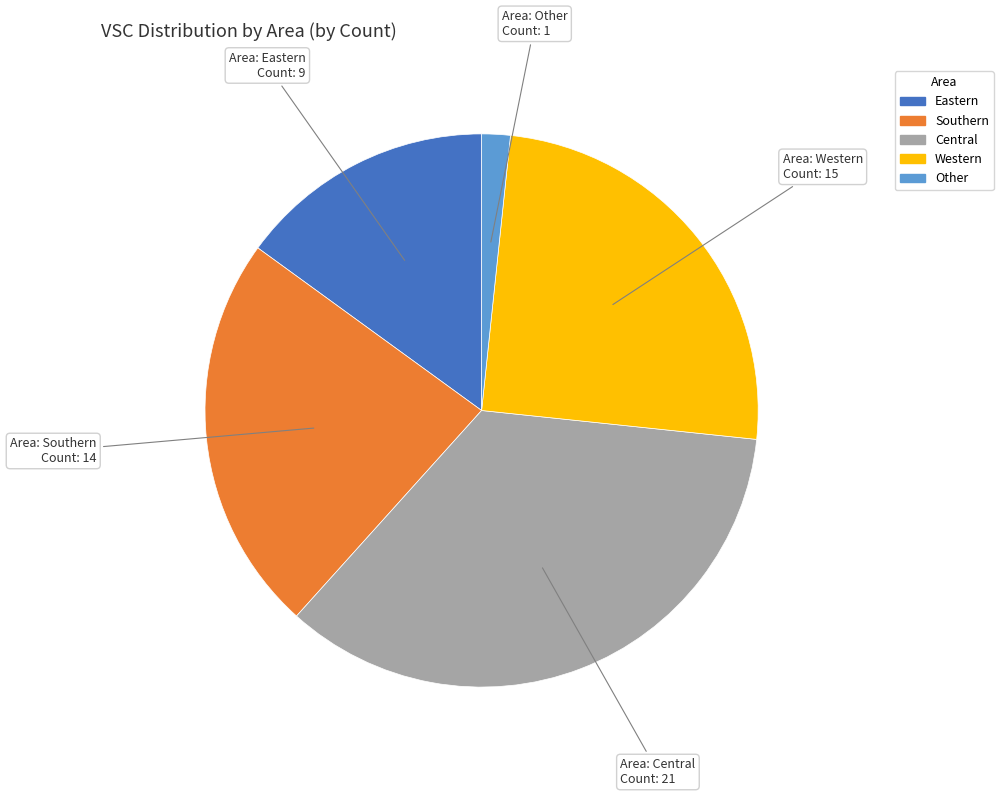

Is the sum of Eastern and Other greater than half?

No